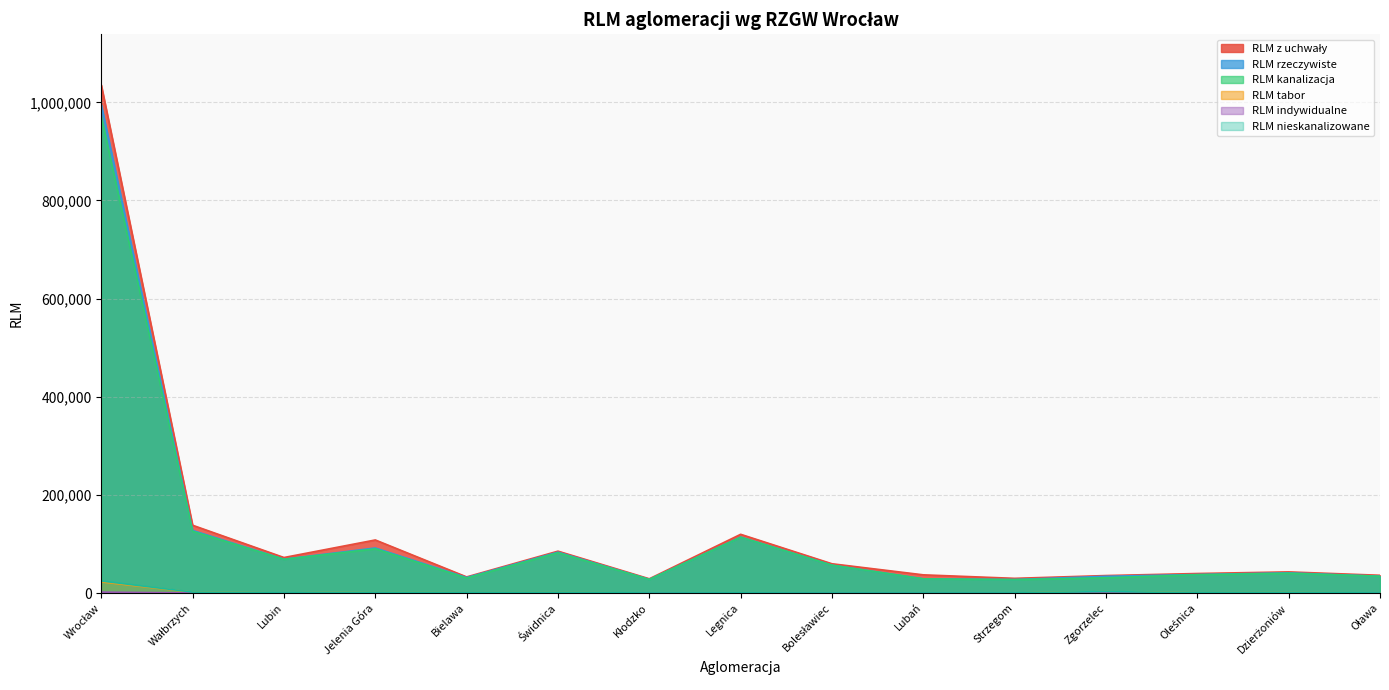

What is the difference between the highest and lowest values at Lubań?

37017